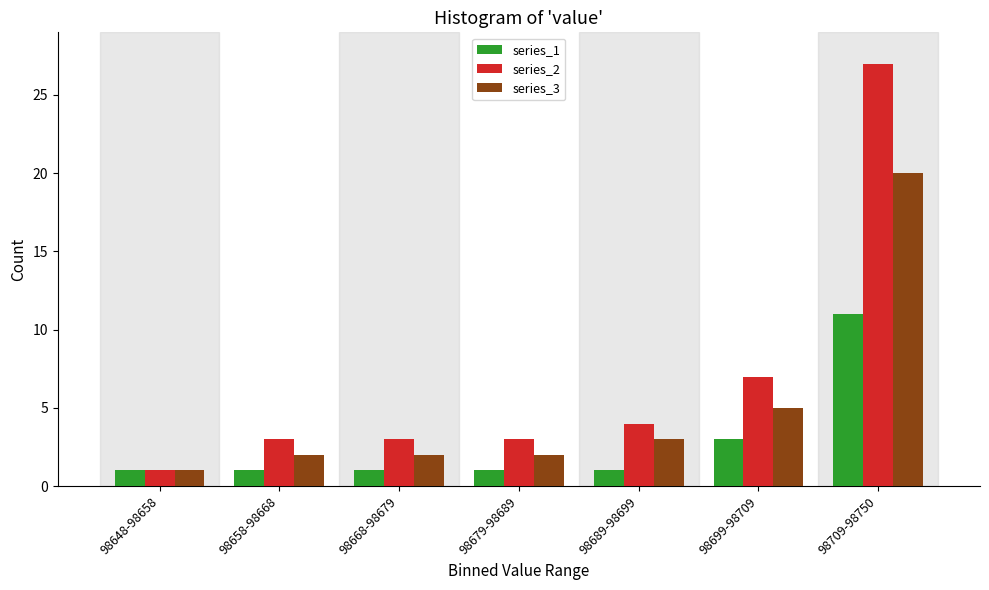

Reading left to right, transcribe all the data shown in this chart.

series_1: 98648-98658=1	98658-98668=1	98668-98679=1	98679-98689=1	98689-98699=1	98699-98709=3	98709-98750=11
series_2: 98648-98658=1	98658-98668=3	98668-98679=3	98679-98689=3	98689-98699=4	98699-98709=7	98709-98750=27
series_3: 98648-98658=1	98658-98668=2	98668-98679=2	98679-98689=2	98689-98699=3	98699-98709=5	98709-98750=20